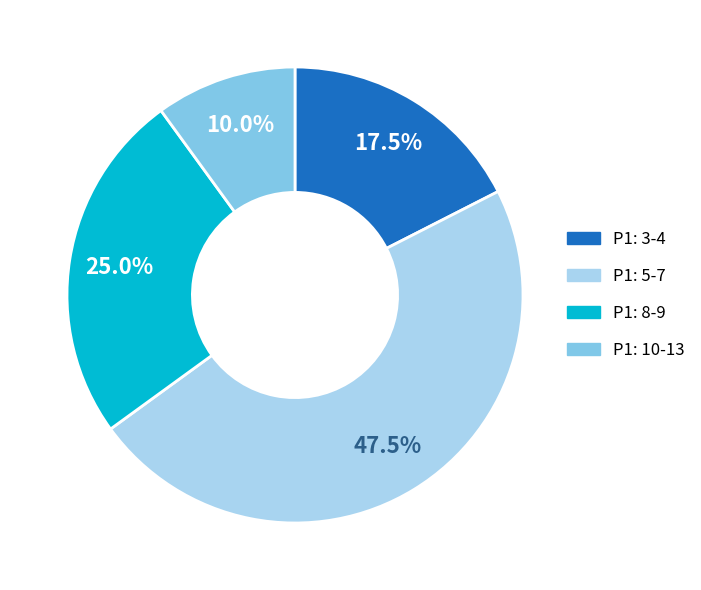

Is there any slice that represents more than half of the pie?

No